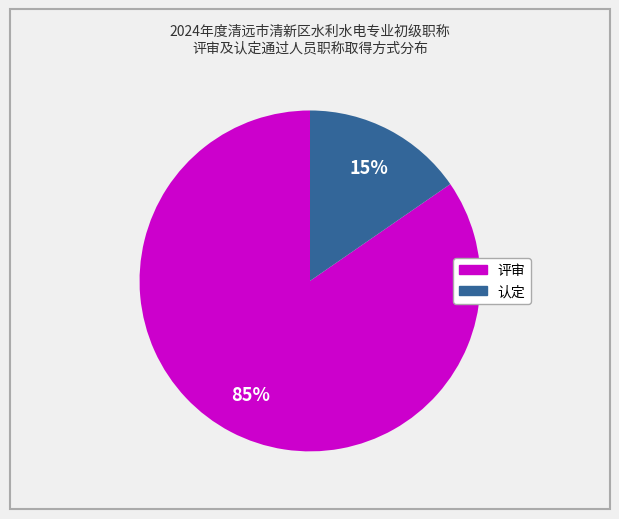

Is the sum of 评审 and 认定 greater than half?

Yes